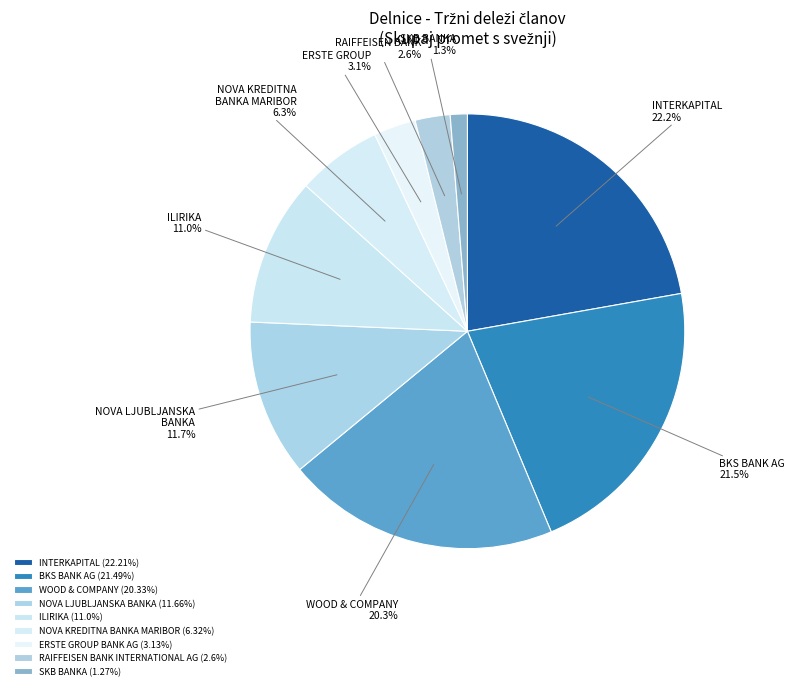

What percentage do NOVA KREDITNA BANKA MARIBOR and SKB BANKA together represent?

7.6%